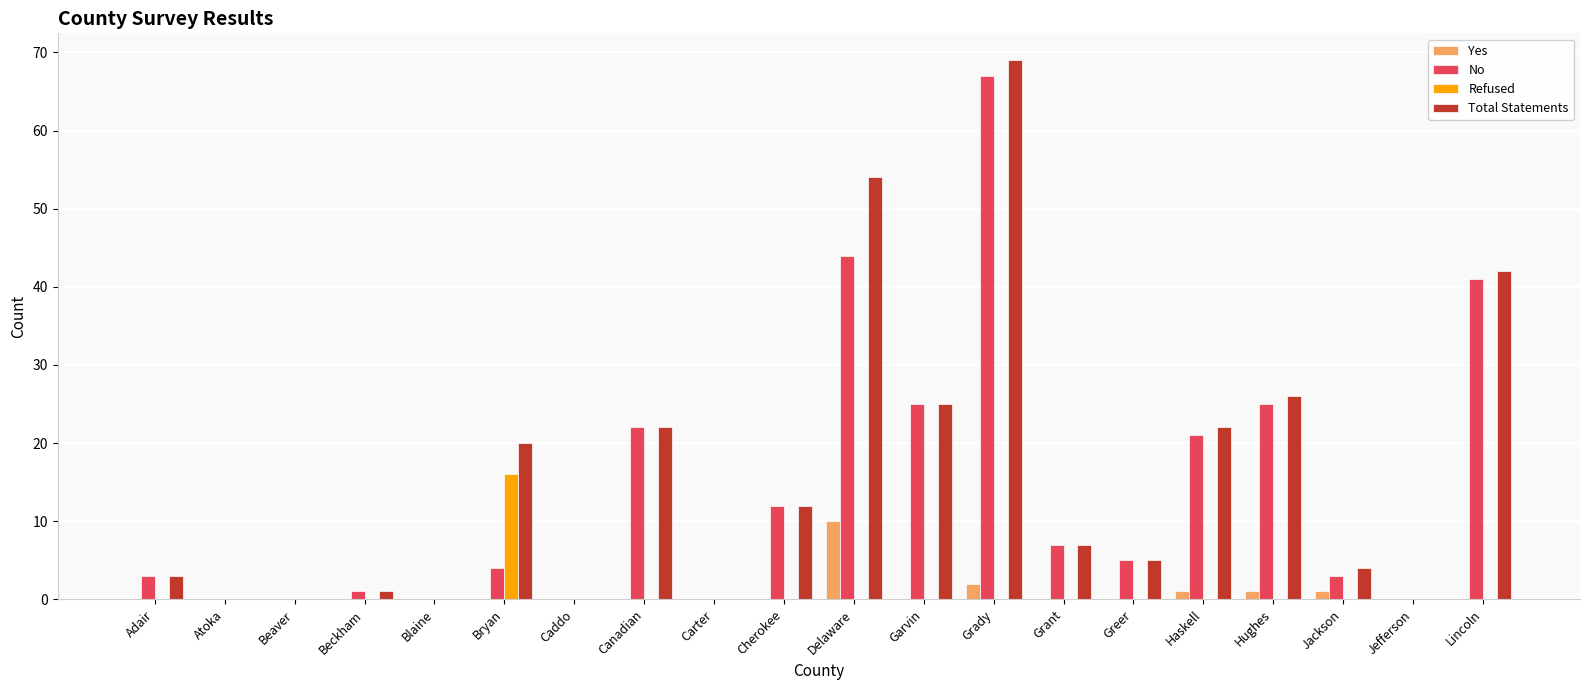

How many data points does each series have?

20